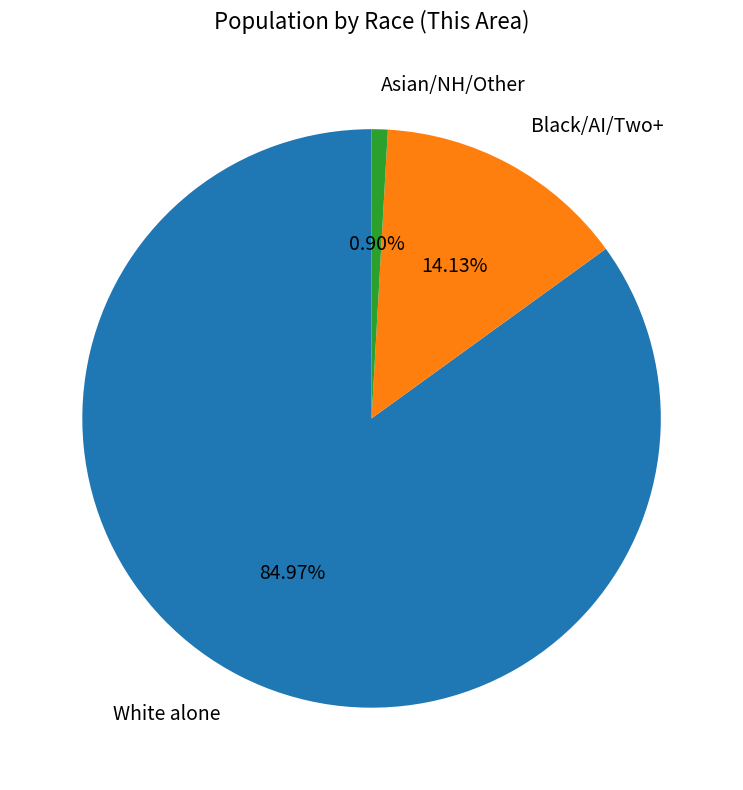

What is the smallest slice in the pie chart?

Asian/NH/Other